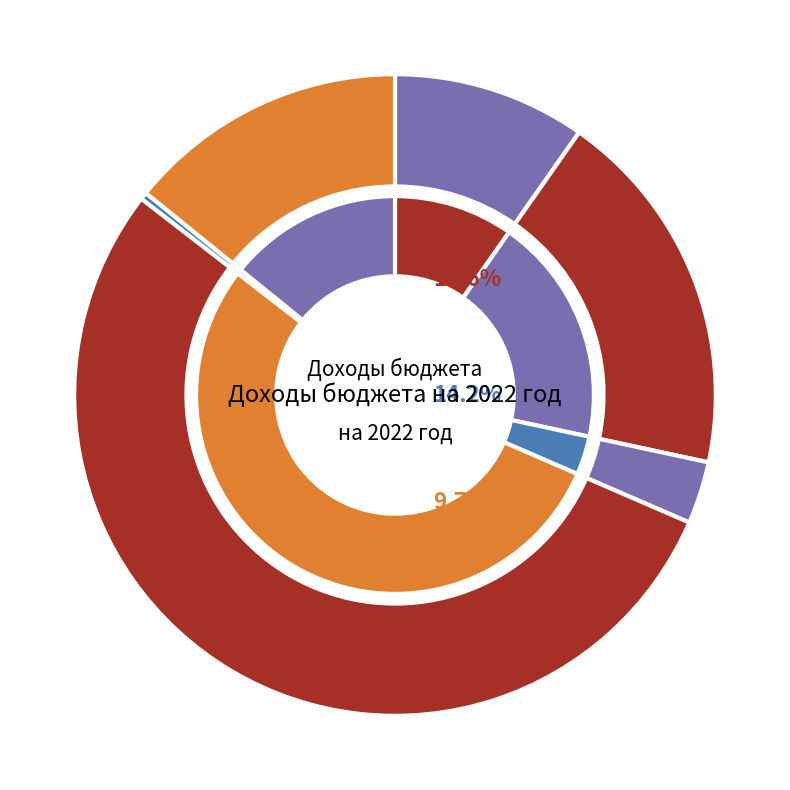

To the nearest percent, what is the difference between the largest and smallest slice percentages?

54%